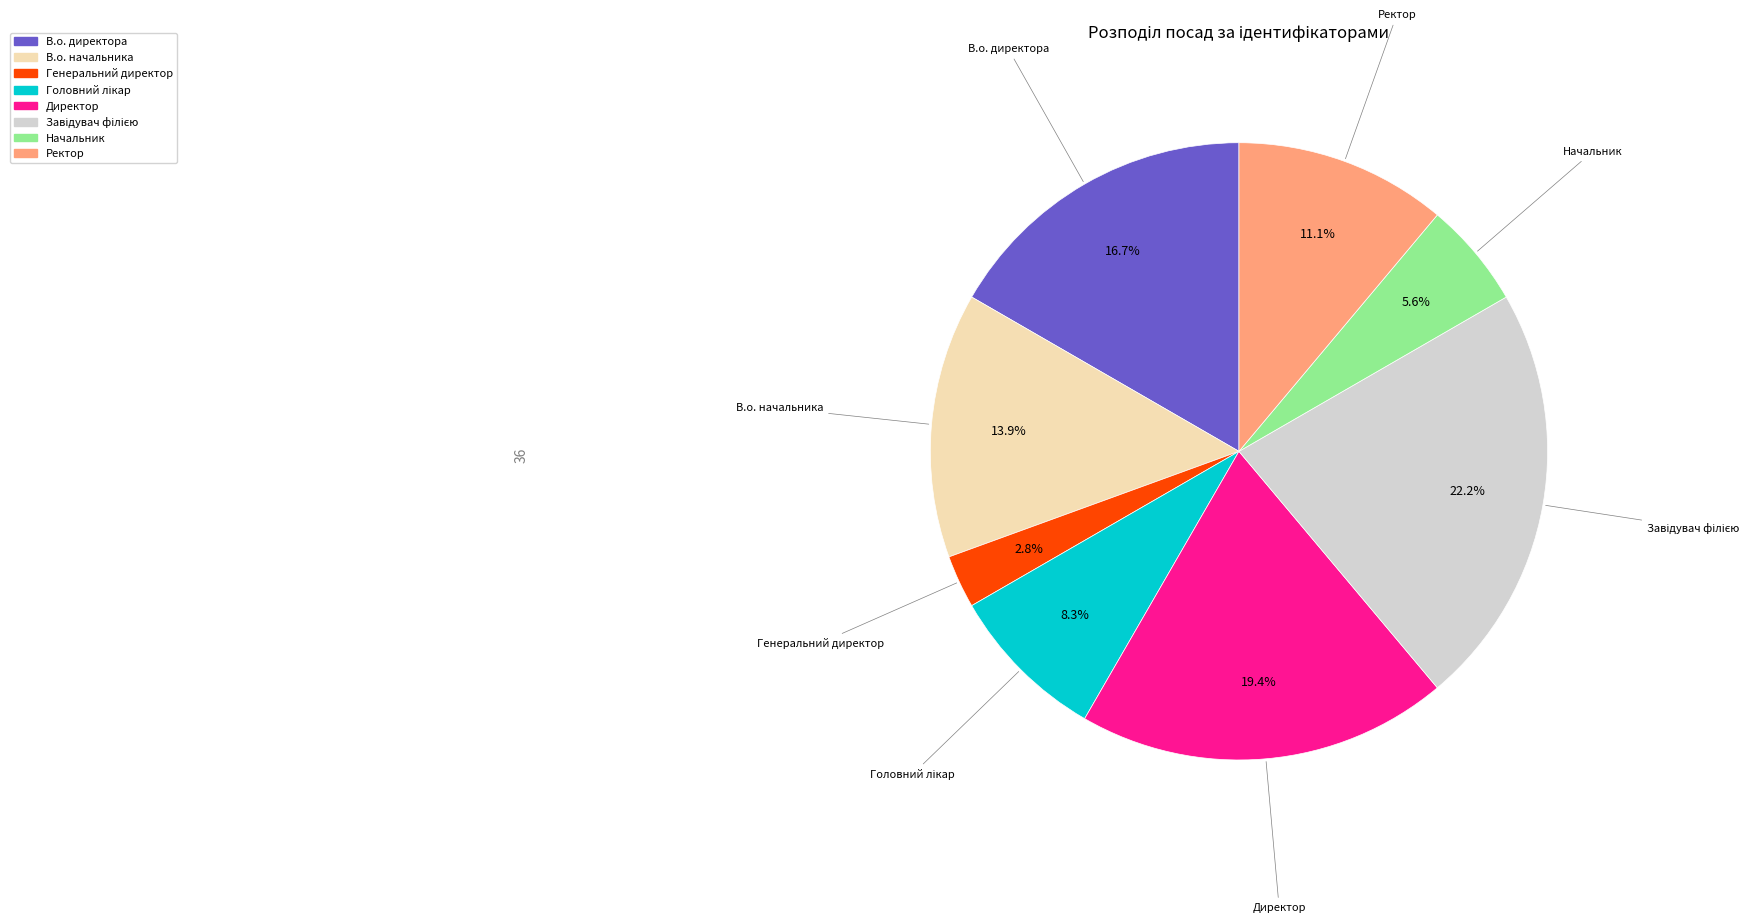

To the nearest percent, what percentage of the pie is В.о. начальника?

14%